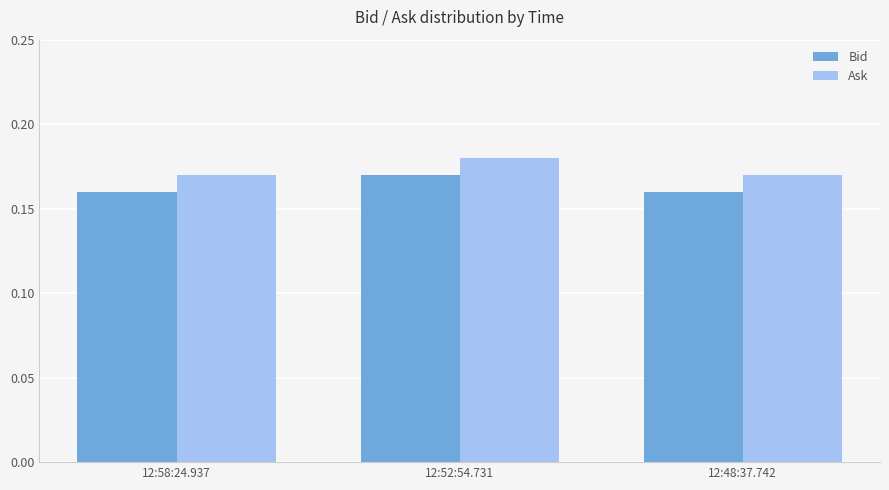

How many Bid values are between 0 and 1?

3